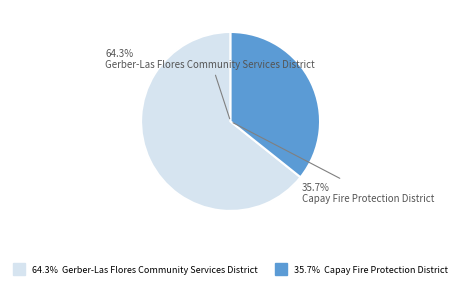

Which slice is the largest?

Gerber-Las Flores Community Services District